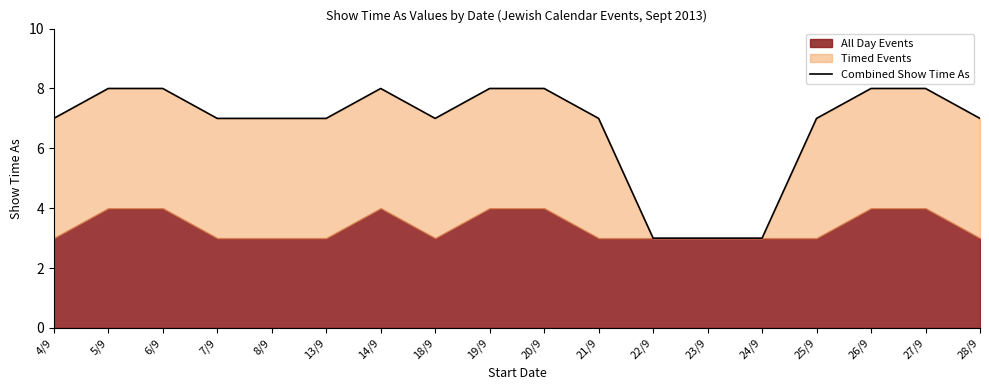

How many interior local valleys (lower than both neighbors) does the data have?

1